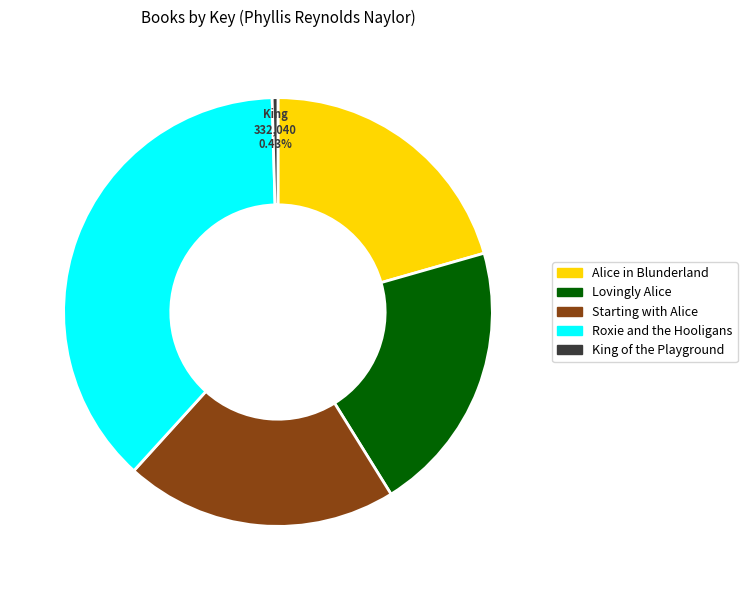

Does Alice in Blunderland represent more than half of the total?

No